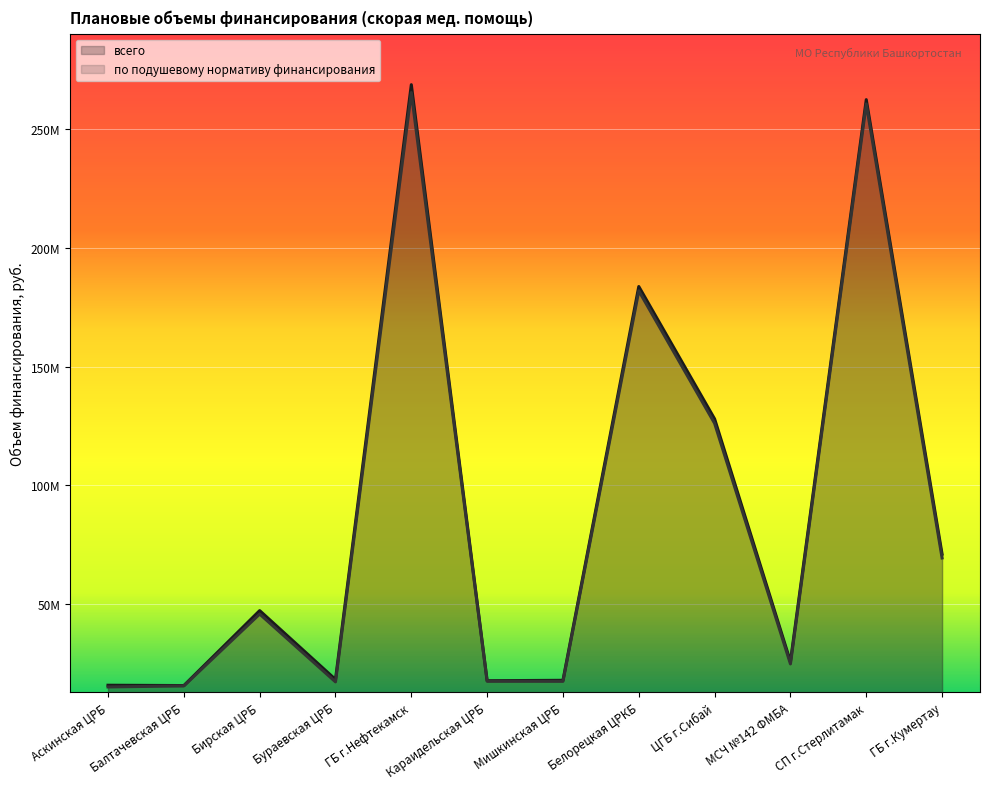

Which series has the largest range (max minus min)?

всего